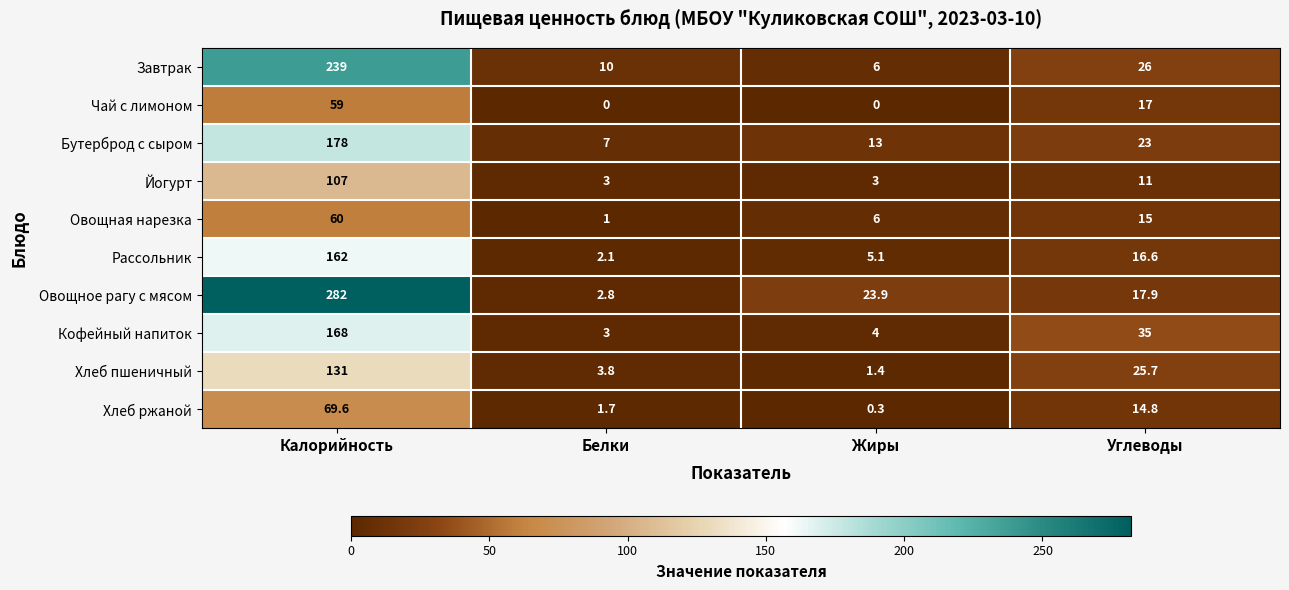

What is the spread (max minus min) of values at Белки?

10.0